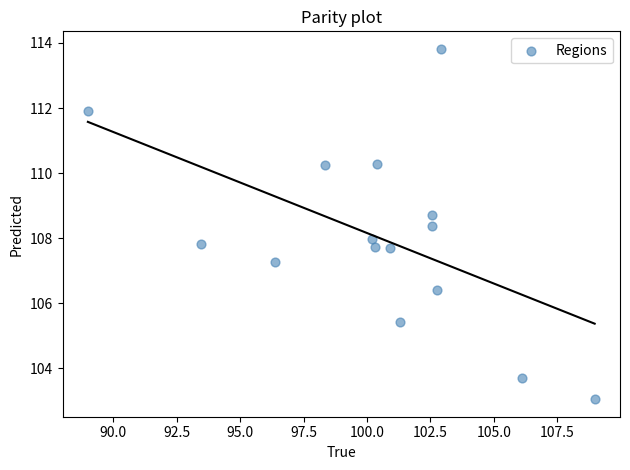

What is the range of X values (max minus min)?

20.0